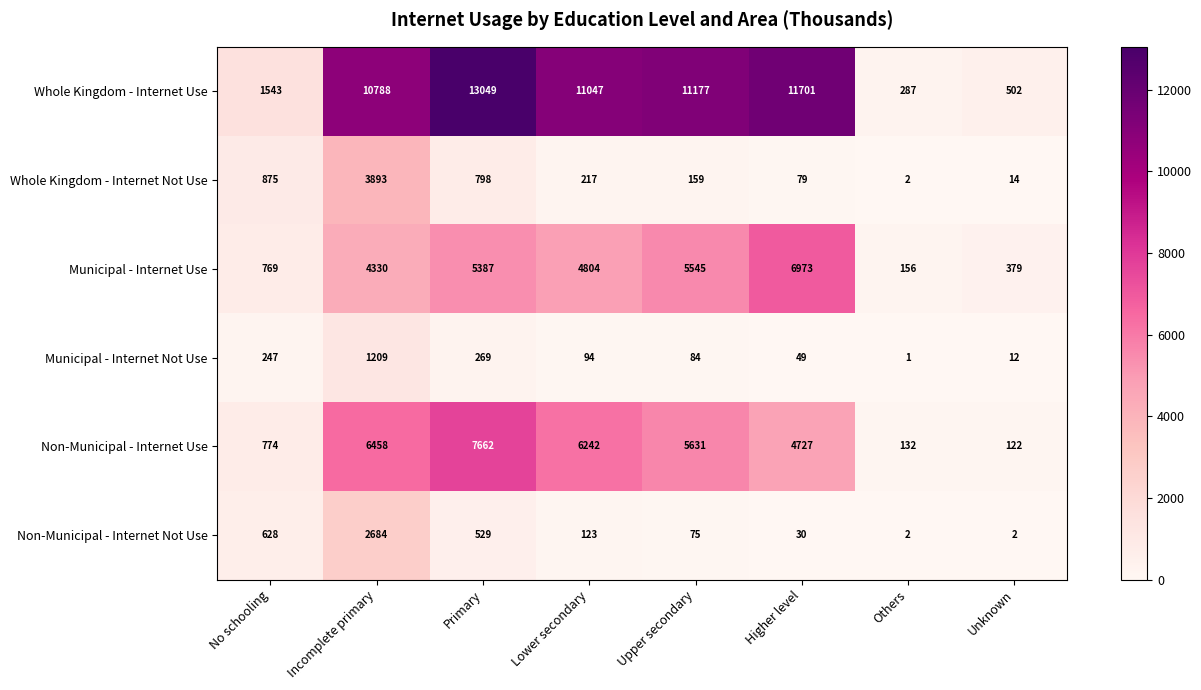

The value of Non-Municipal - Internet Use at Higher level is 4727. True or false?

True